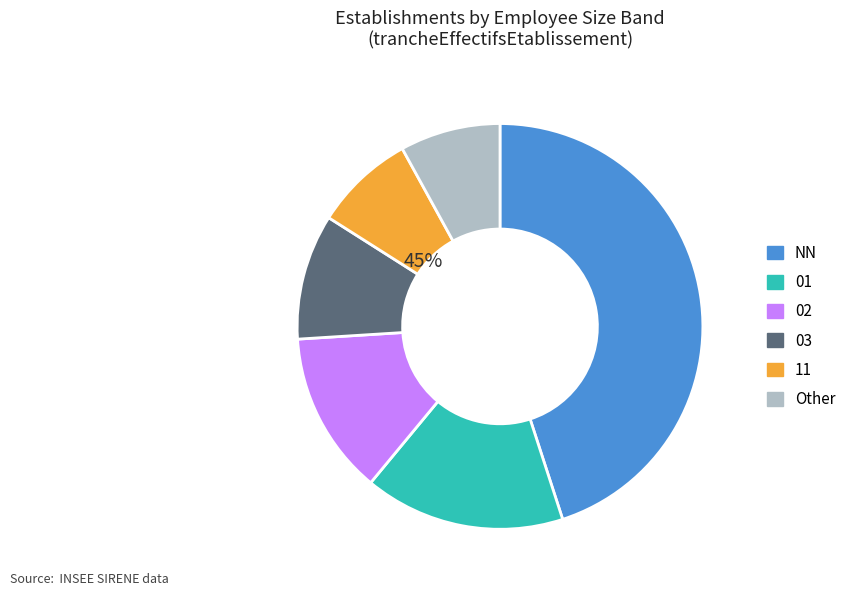

True or false: 11 accounts for 1% of the total.

False